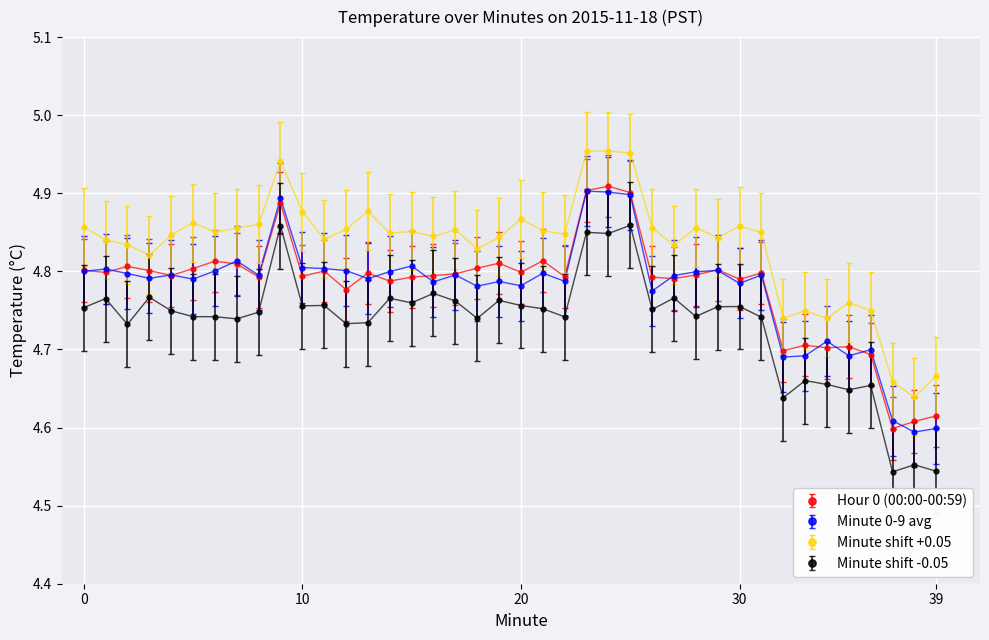

Count the number of categories in the chart.

40